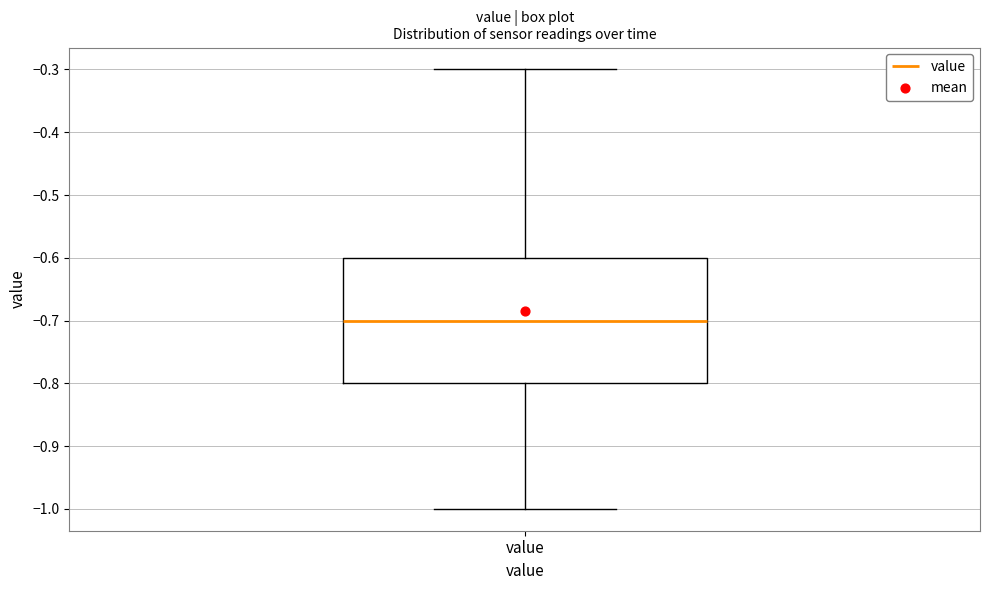

Read this box plot against the y-axis: the position of the median line, the range covered by the box, and the ends of both whiskers. The values are not printed on the chart, so give them approximately, as read against the axis.

median -0.7, box -0.8 to -0.6, whiskers -1.0 to -0.3